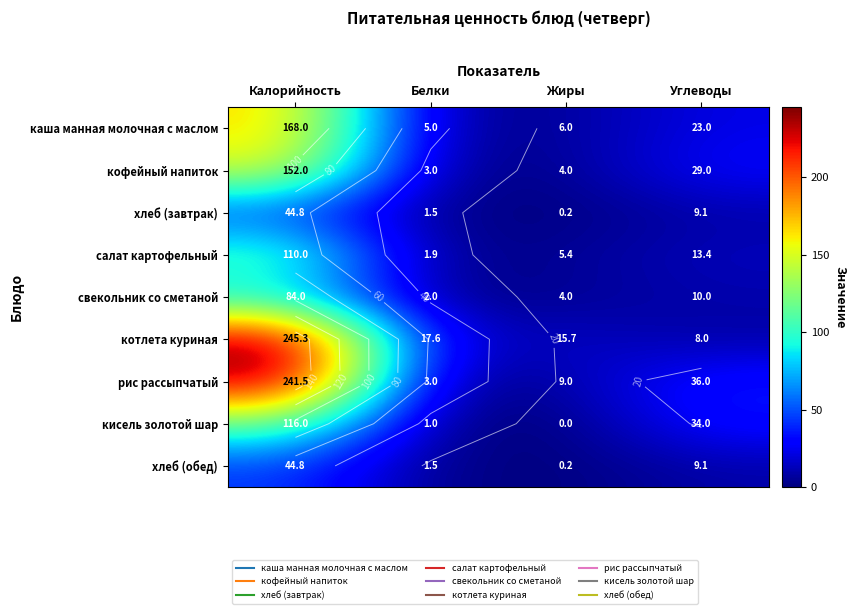

How many data points in рис рассыпчатый are above 36?

1